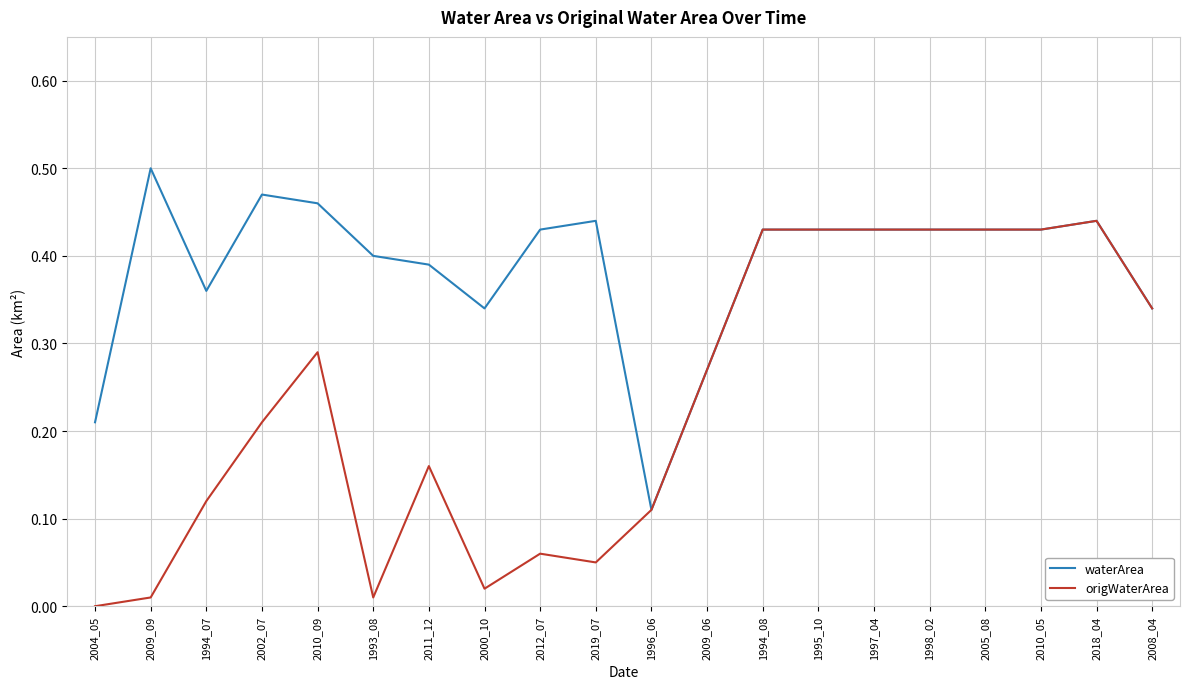

Which series has the widest spread of values?

origWaterArea